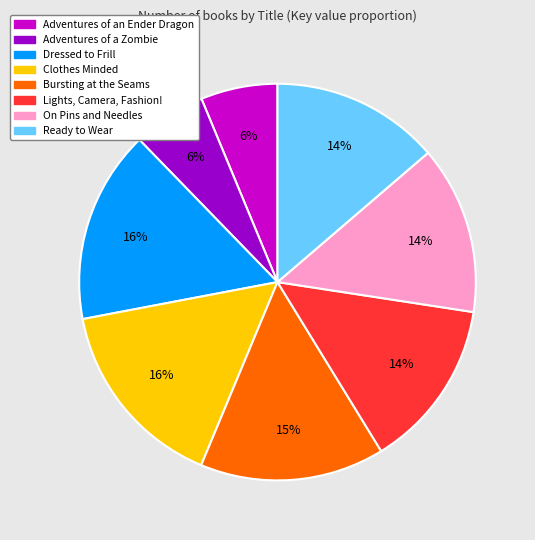

Count the number of slices in the pie.

8